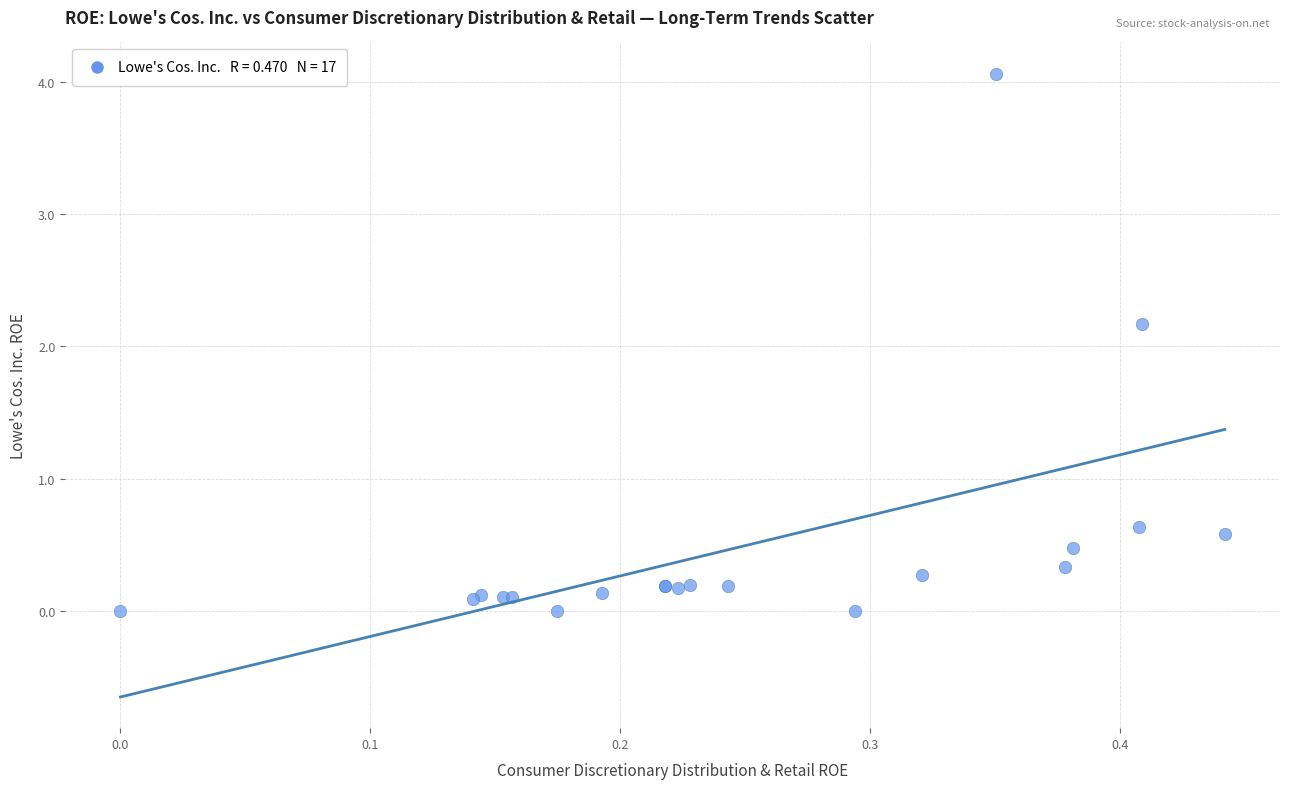

What Y value in the scatter plot is closest to 2?

2.2